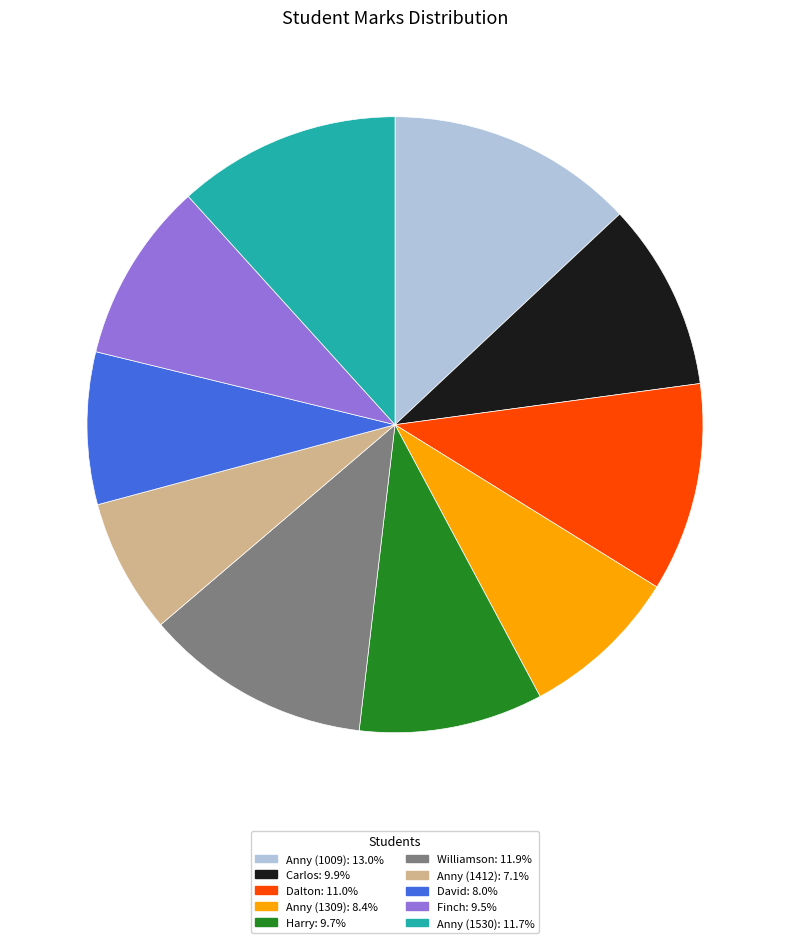

Which category has the biggest portion of the pie?

Anny (1009)